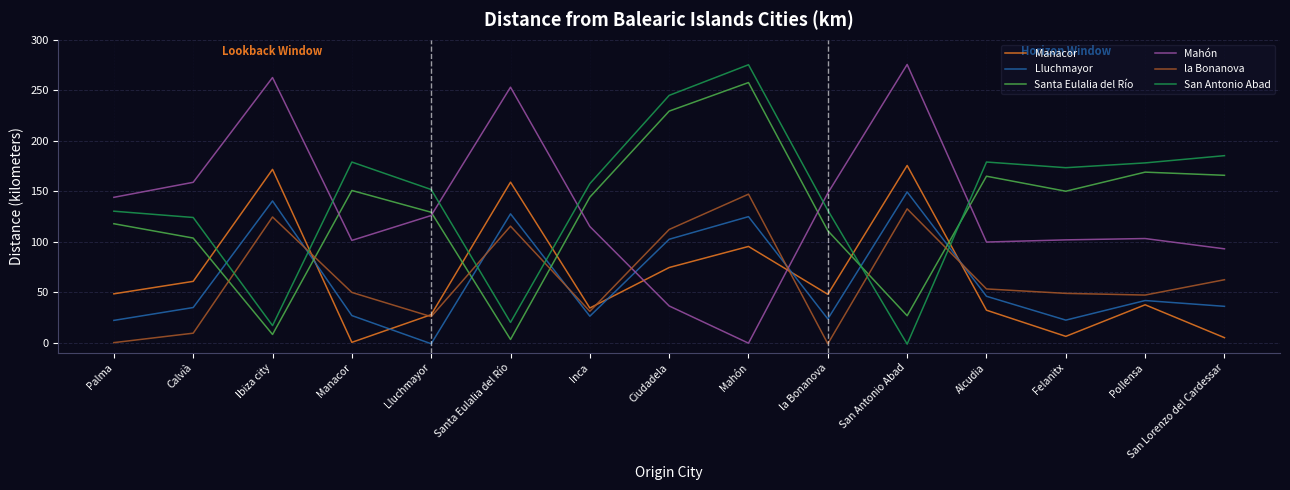

What is the difference between the highest and lowest values at la Bonanova?

149.2